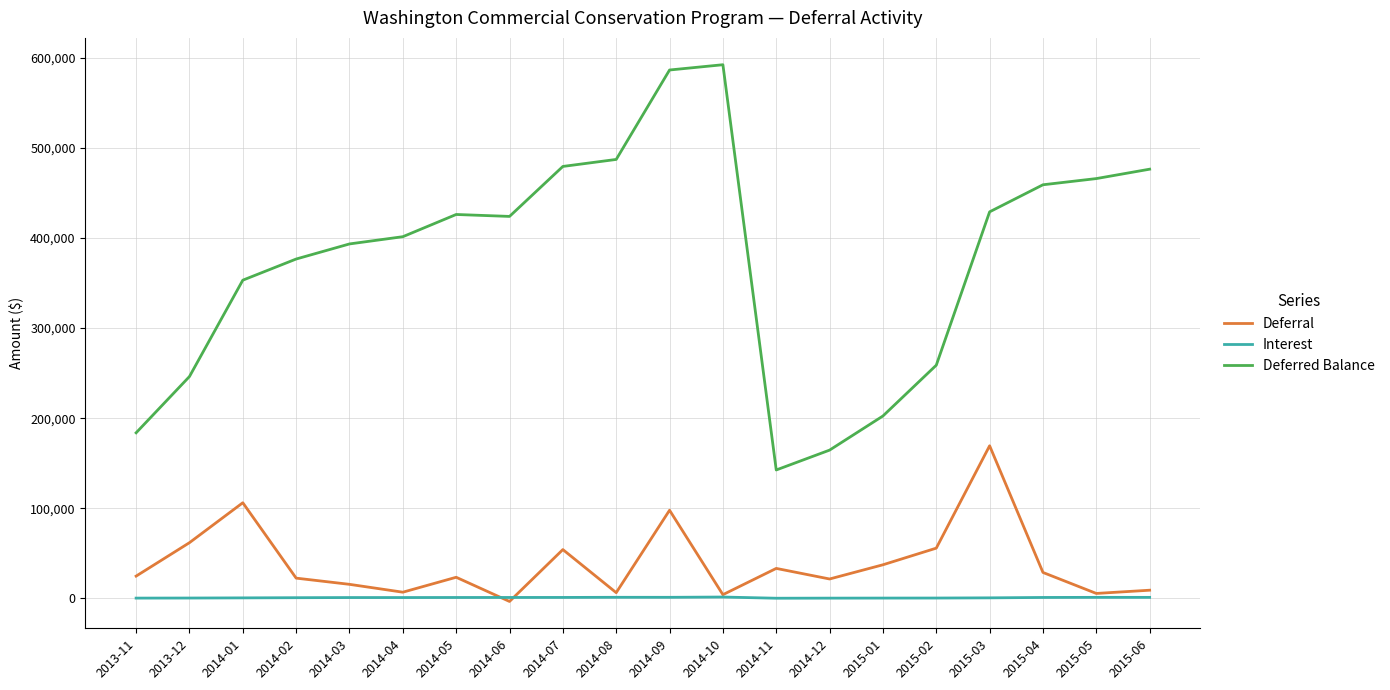

True or false: Deferred Balance and Interest intersect in this chart.

False